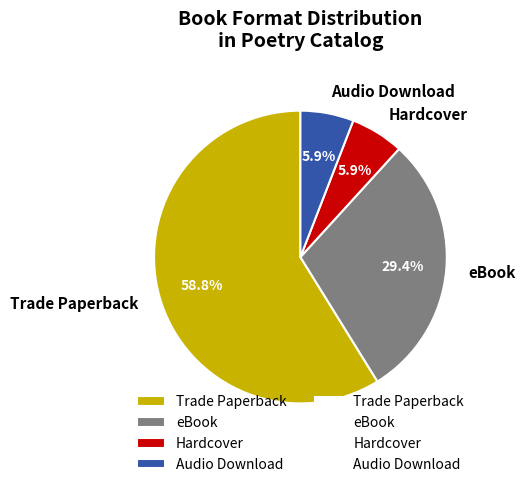

Is Trade Paperback the majority of the pie?

Yes